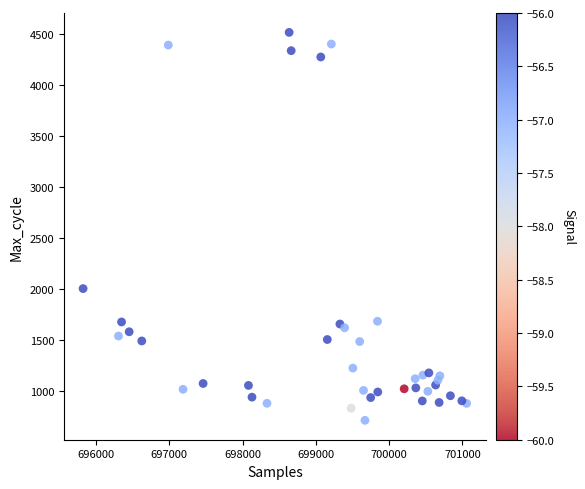

What is the range of X values (max minus min)?

5234